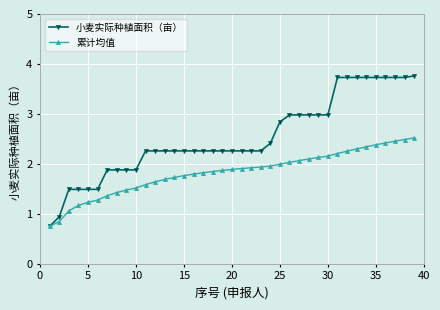

List the series in order of their overall mean, lowest first.

累计均值, 小麦实际种植面积（亩）